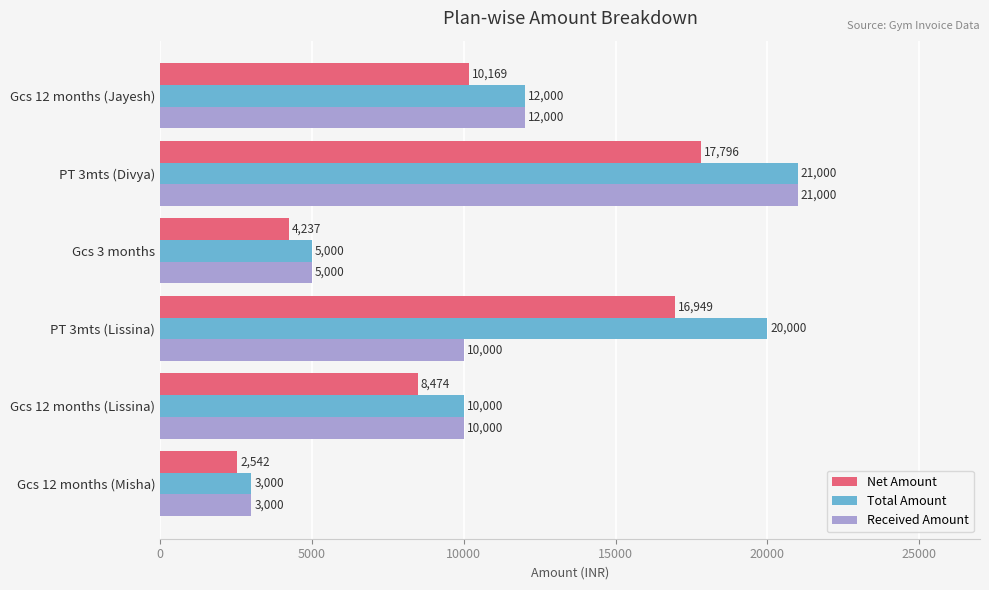

How many series are shown in this chart?

3